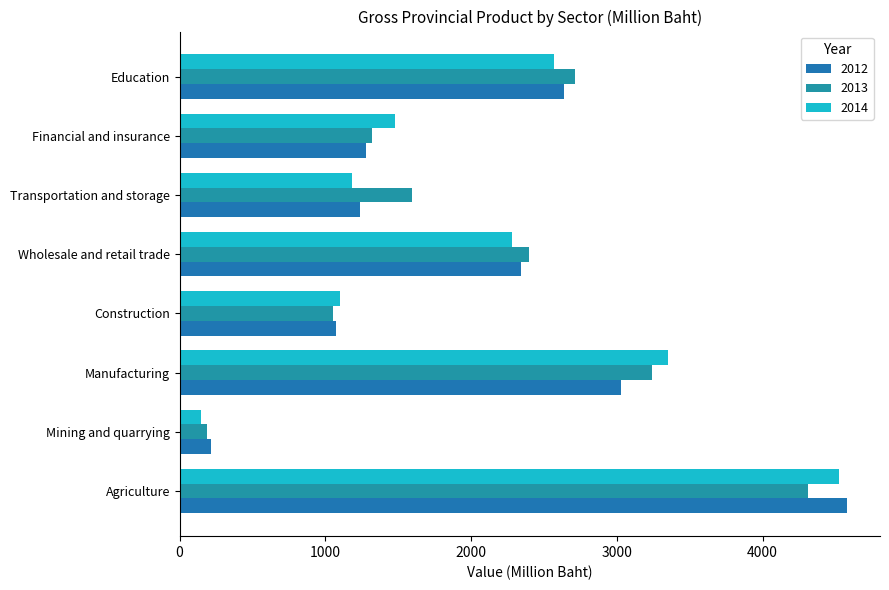

Rank the series by their maximum value, from lowest to highest.

2013, 2014, 2012